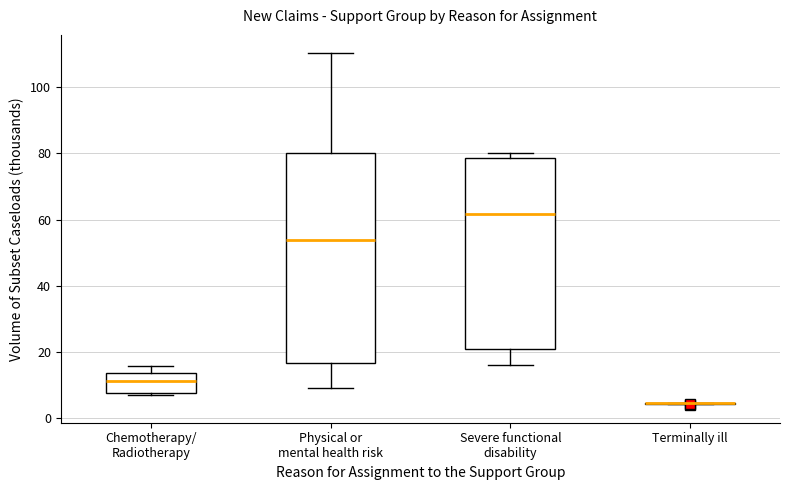

Where is the upper edge of the box for Chemotherapy/ Radiotherapy on the y-axis? The values are not printed on the chart, so give them approximately, as read against the axis.

14